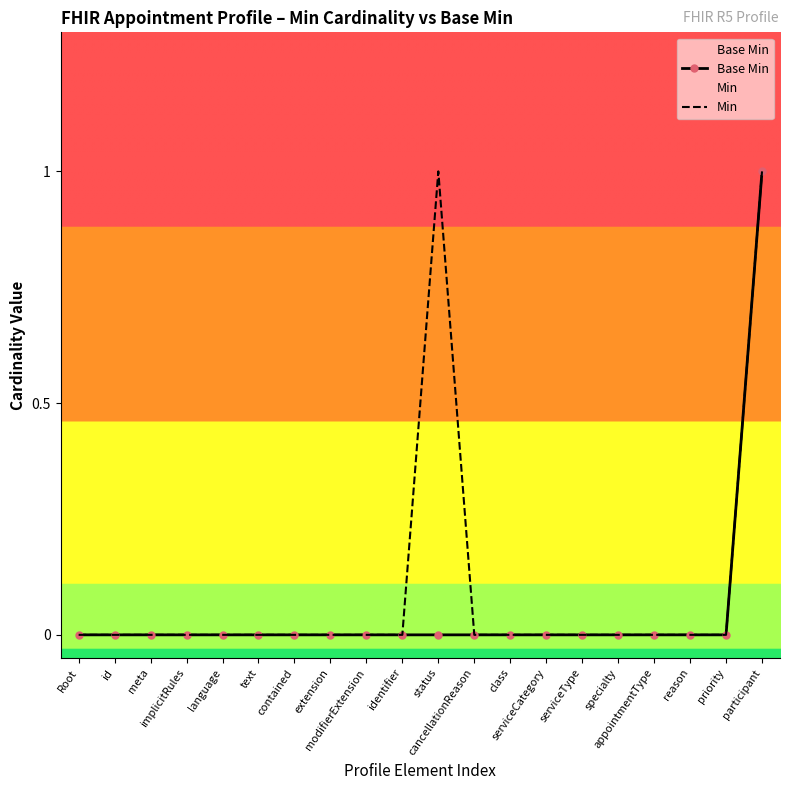

The value of Min at contained is 0. True or false?

True